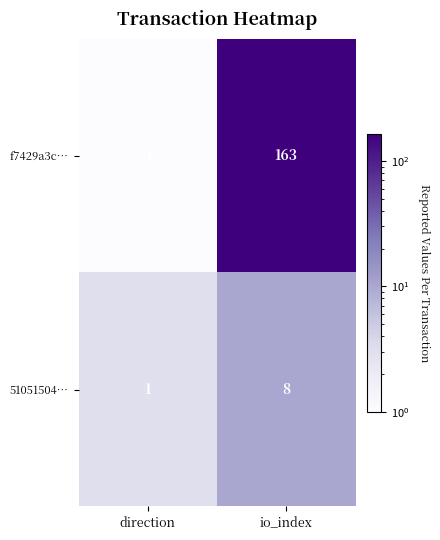

The value of f7429a3c… at io_index is 163. True or false?

True